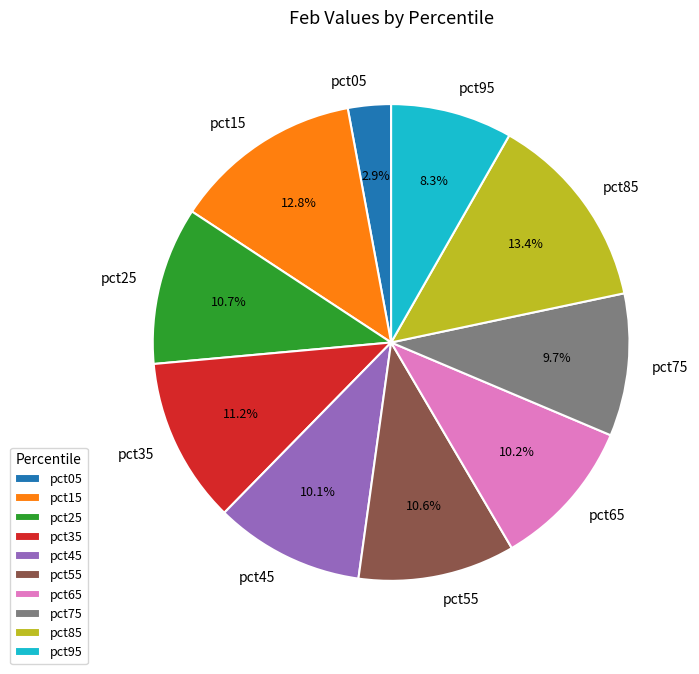

Does pct25 represent more than half of the total?

No